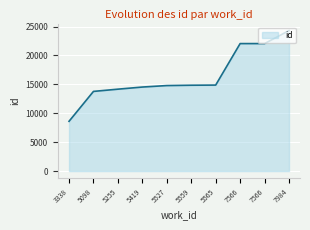

Does the chart display data point markers on the line(s)?

No